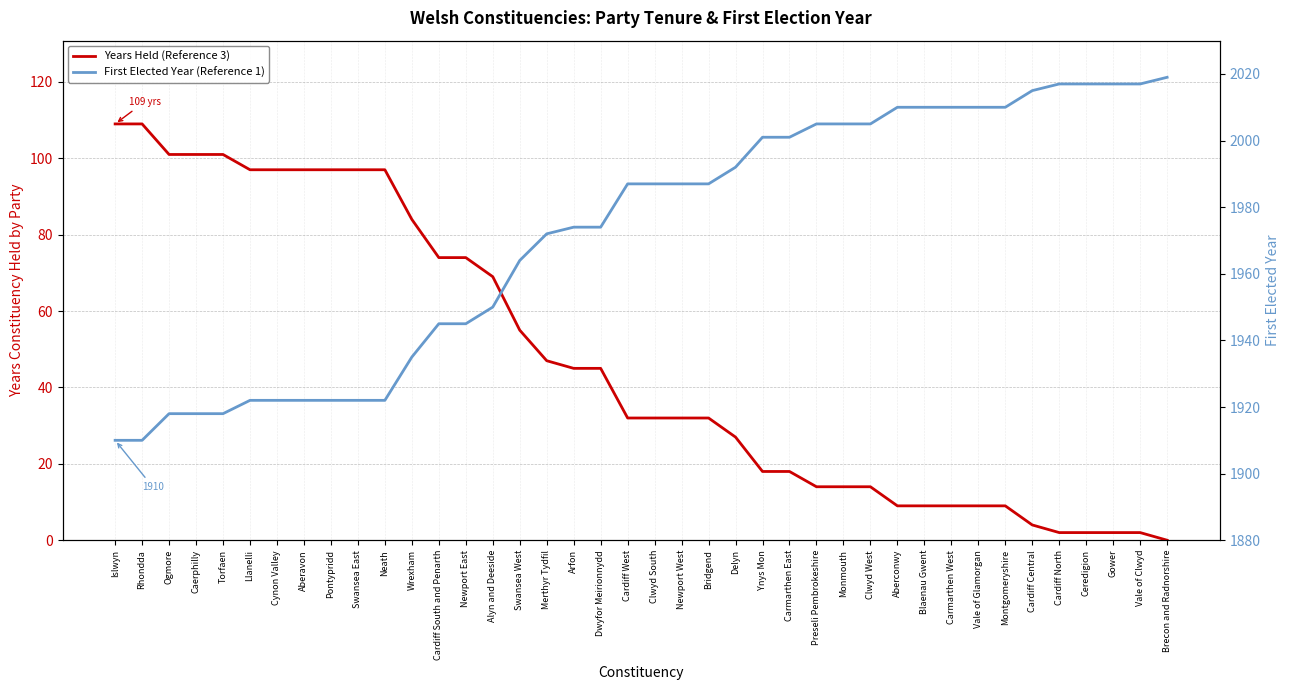

At how many categories does at least one series exceed 451?

40